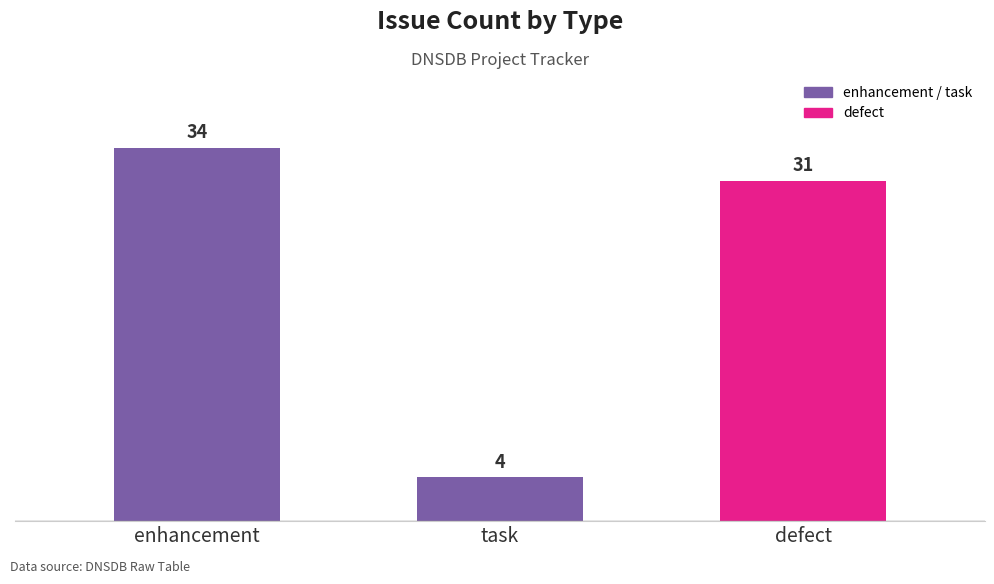

Rank the categories by value from highest to lowest.

enhancement, defect, task